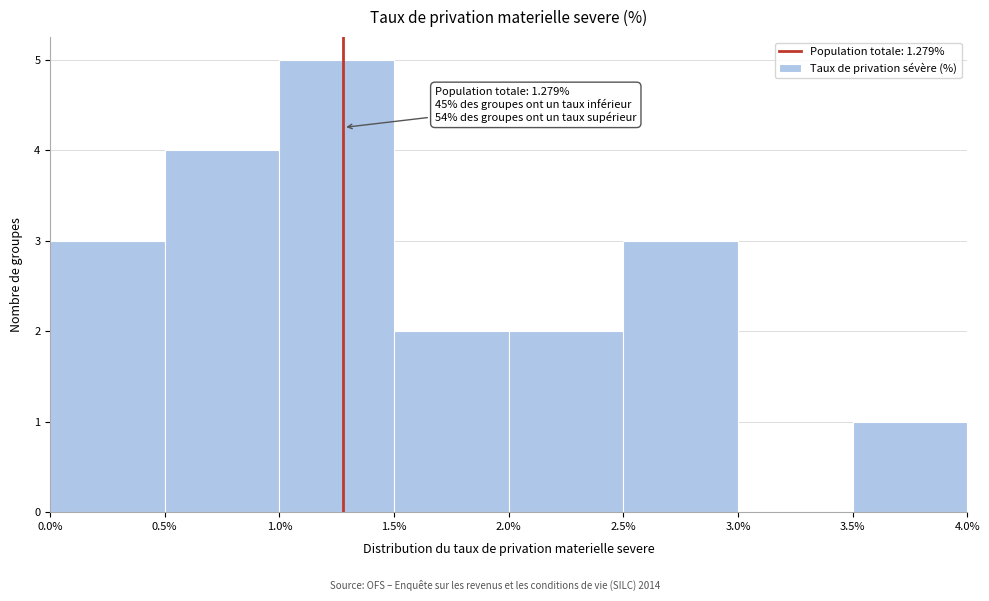

Over which range of the x-axis is the bar tallest?

1.0% to 1.5%